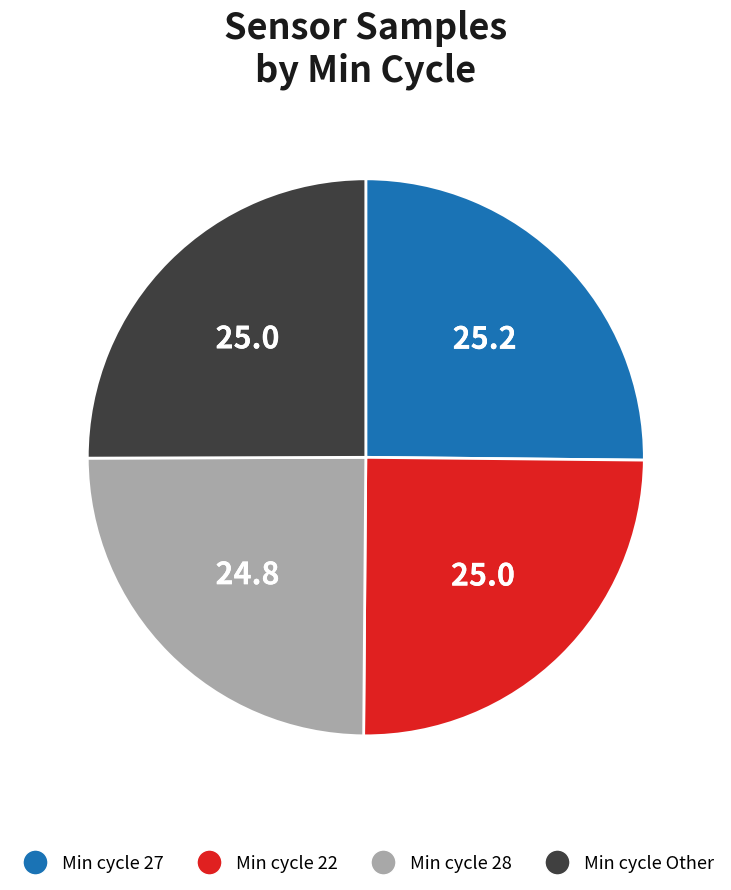

Is there a majority slice in this chart?

No